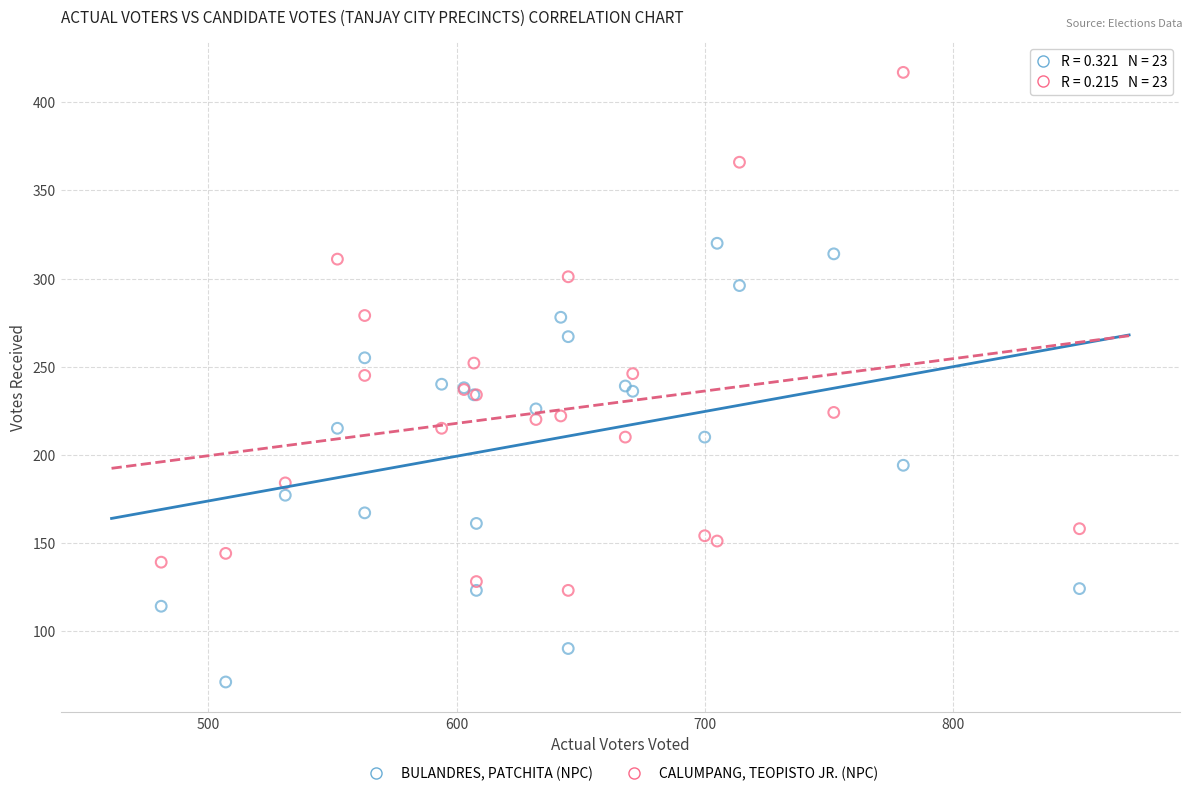

Which series has the widest spread of Y values?

CALUMPANG, TEOPISTO JR. (NPC)